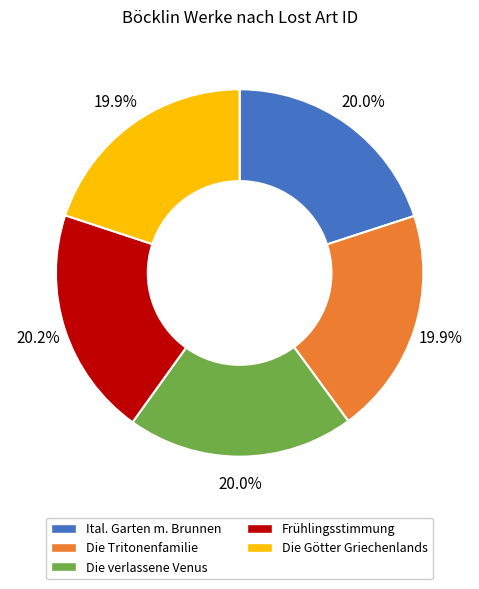

To the nearest percent, what is the average slice percentage?

20%